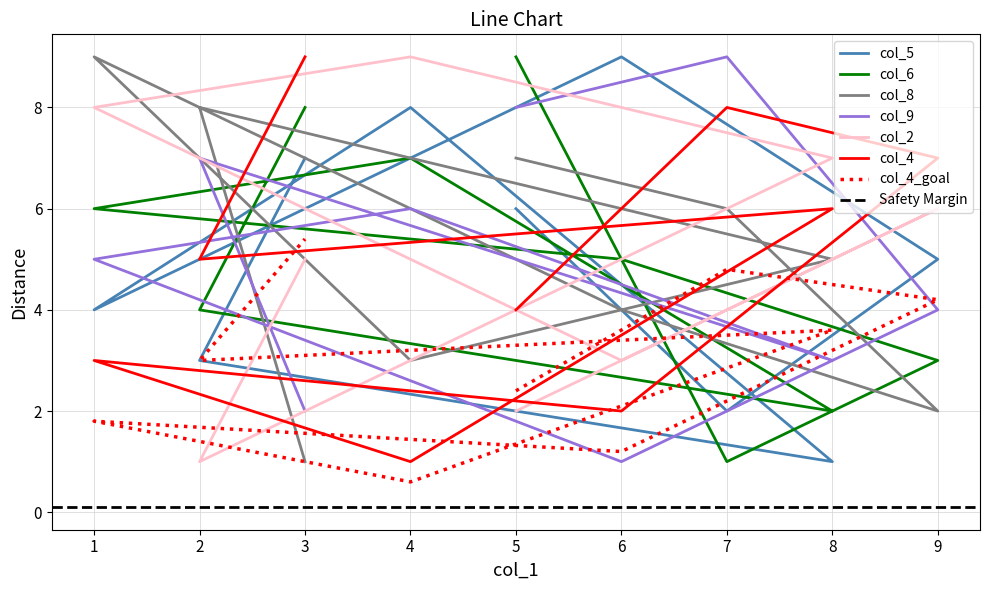

Rank the categories by col_9 value from lowest to highest.

6, 3, 8, 9, 1, 4, 2, 5, 7